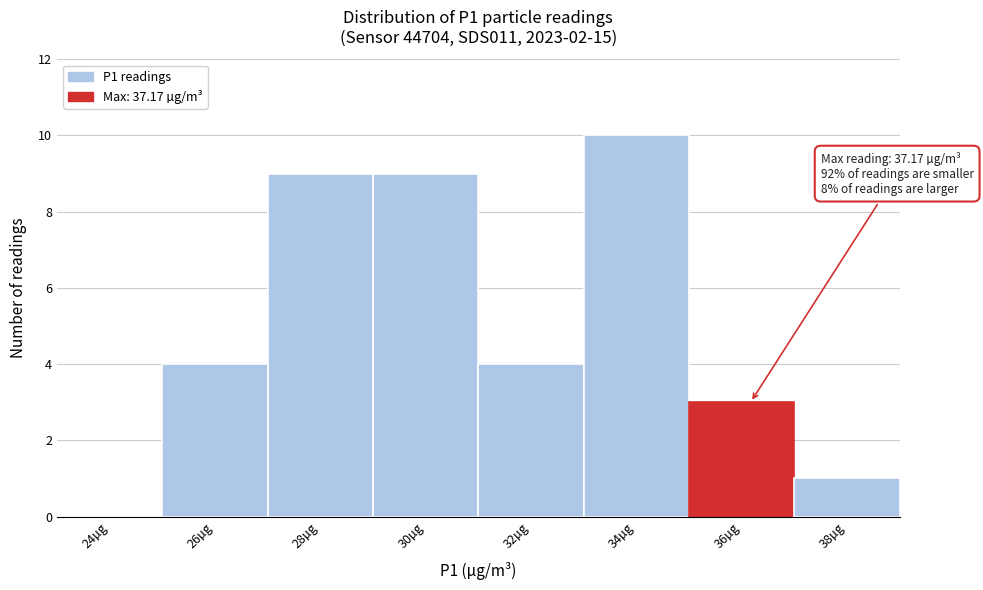

Reading right to left, what are all the values shown in this chart?

38µg=1	36µg=3	34µg=10	32µg=4	30µg=9	28µg=9	26µg=4	24µg=0